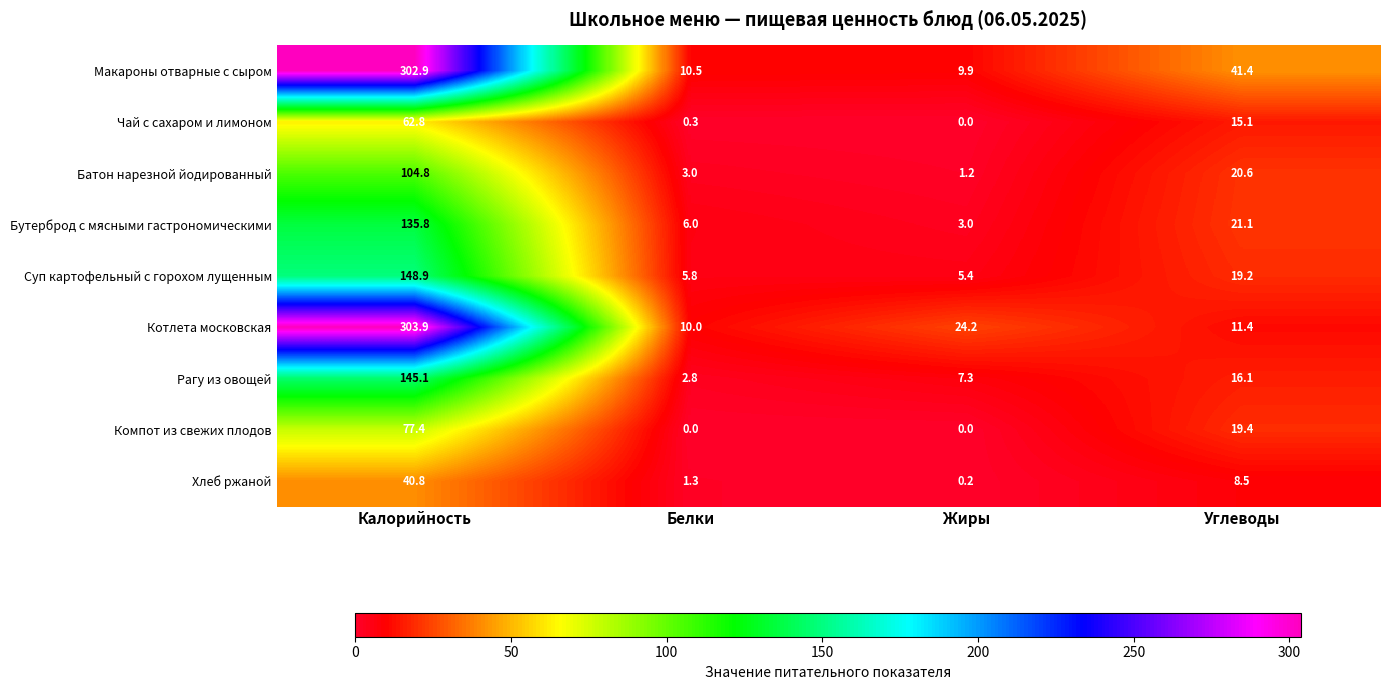

At Углеводы, list the series in order from largest to smallest.

Макароны отварные с сыром, Бутерброд с мясными гастрономическими, Батон нарезной йодированный, Компот из свежих плодов, Суп картофельный с горохом лущенным, Рагу из овощей, Чай с сахаром и лимоном, Котлета московская, Хлеб ржаной